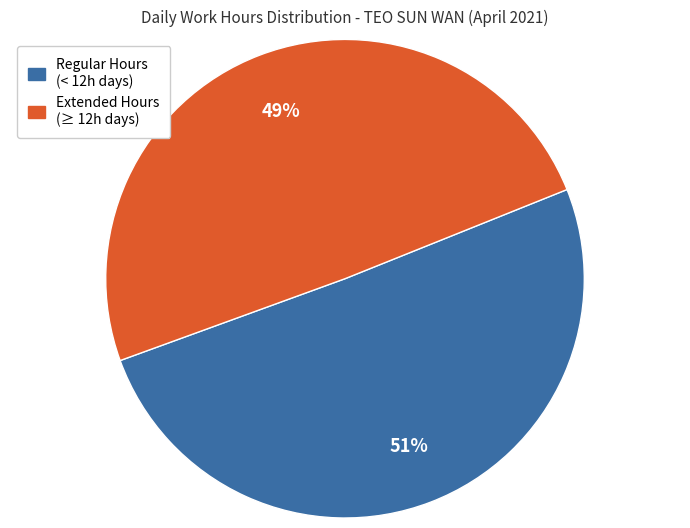

Is there a majority slice in this chart?

Yes